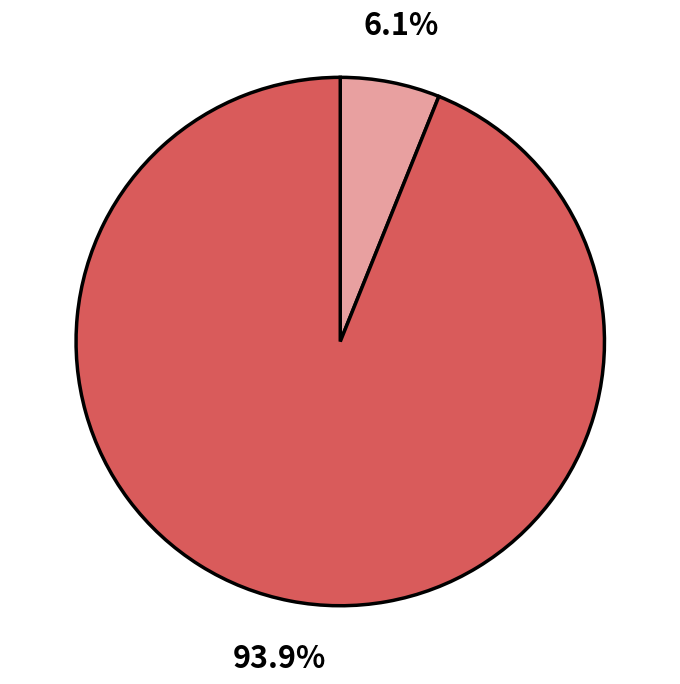

How many slices are in this pie chart?

2